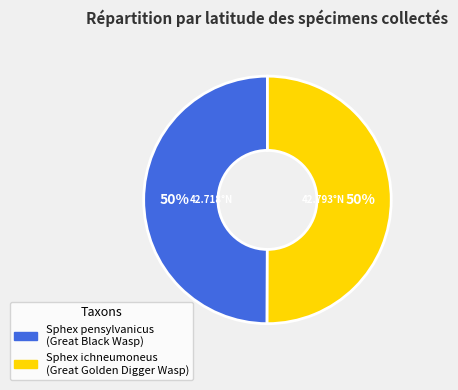

To the nearest percent, what is the average slice percentage?

50%